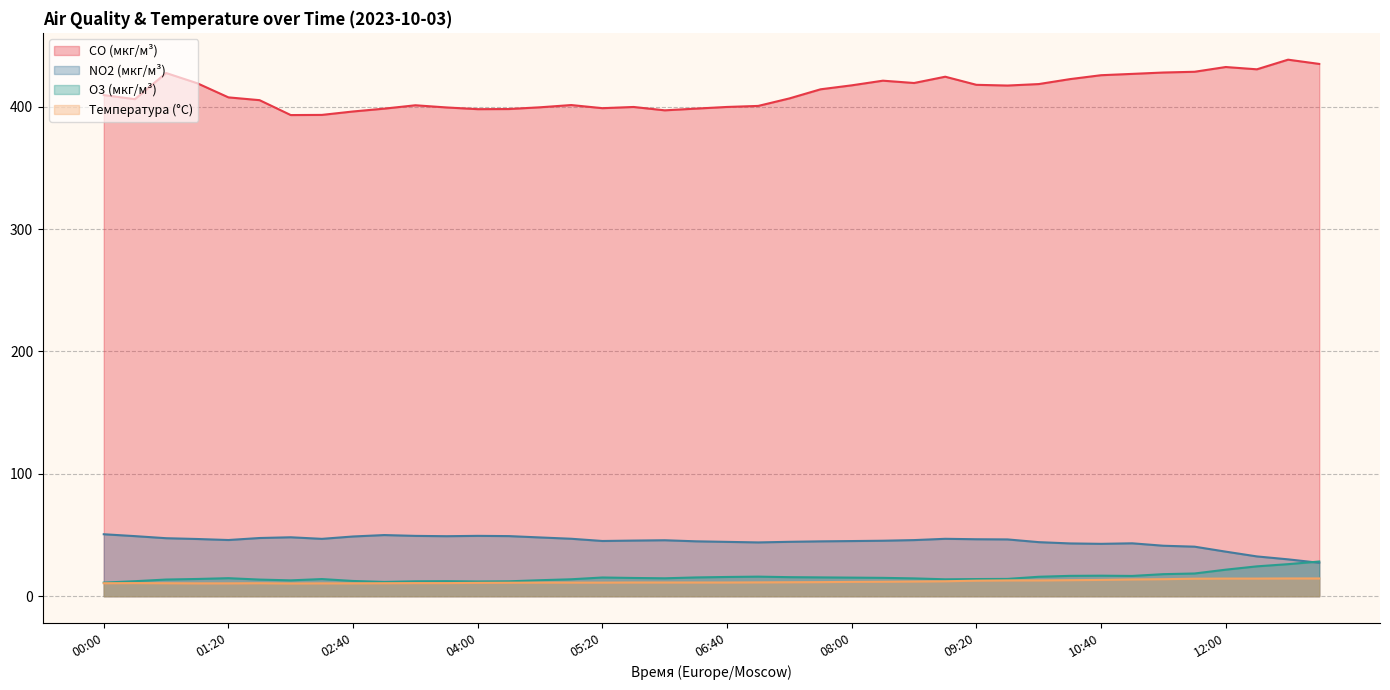

What is the approximate value of CO (мкг/м³) at 01:40?

405.3